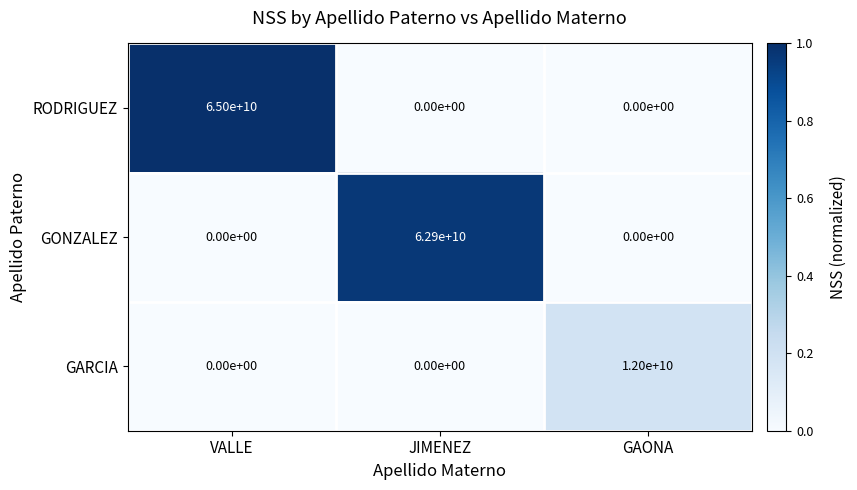

What is the sum of all RODRIGUEZ values?

65000000000